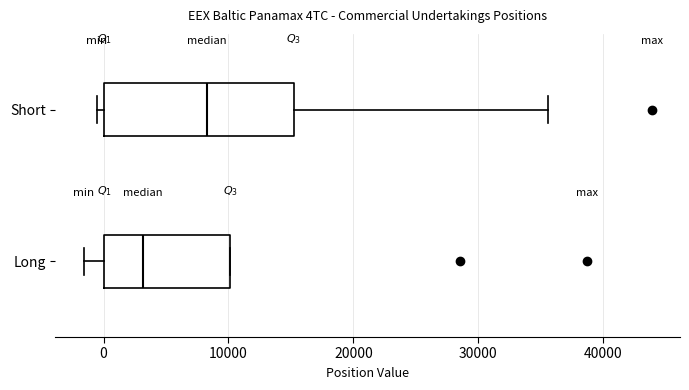

Which box is the widest, from its left edge to its right edge?

Short